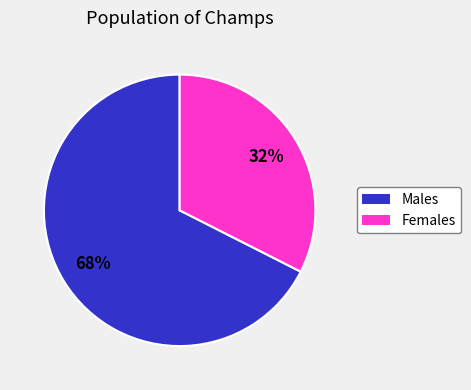

To the nearest percent, what is the average slice percentage?

50%